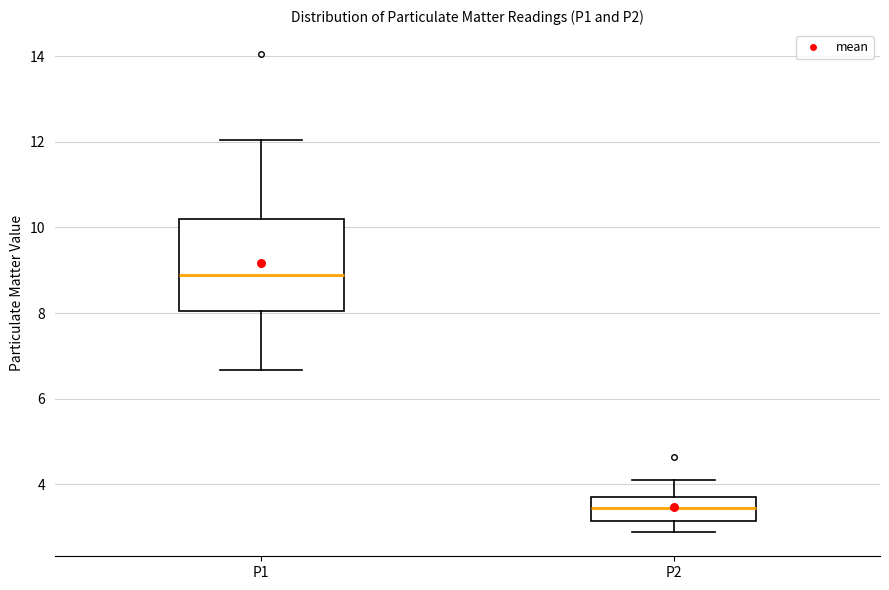

Reading left to right, transcribe this box plot: for each box, give where its median line is, the range the box spans, and where its two whiskers end, as read against the y-axis. The values are not printed on the chart, so give them approximately, as read against the axis.

P1: median 9.0, box 8.0 to 10.2, whiskers 6.6 to 12.0
P2: median 3.4, box 3.2 to 3.8, whiskers 2.8 to 4.2